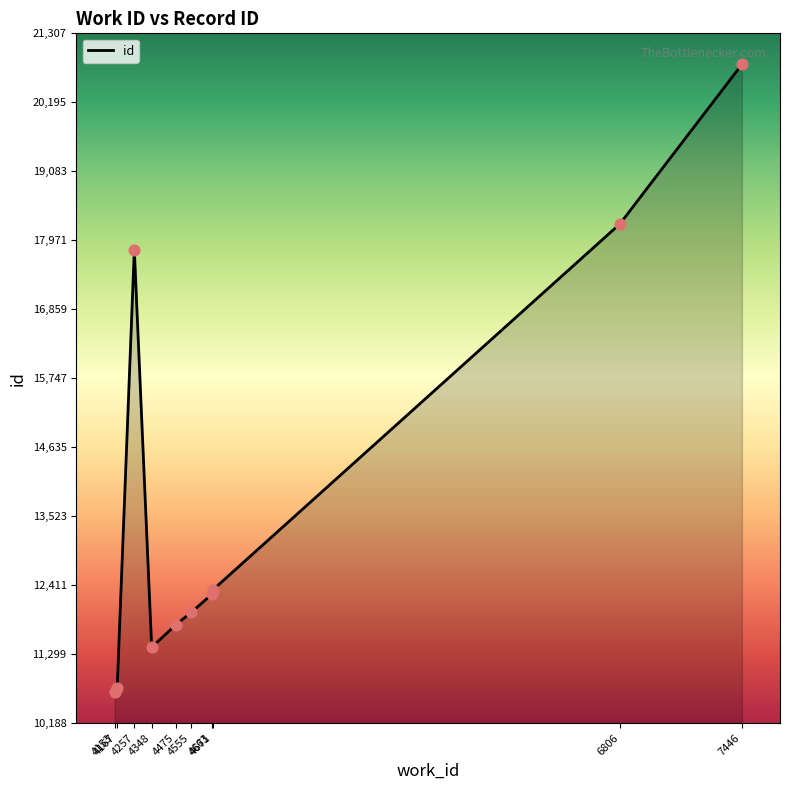

What is the change in value from 4153 to 4167?

+63